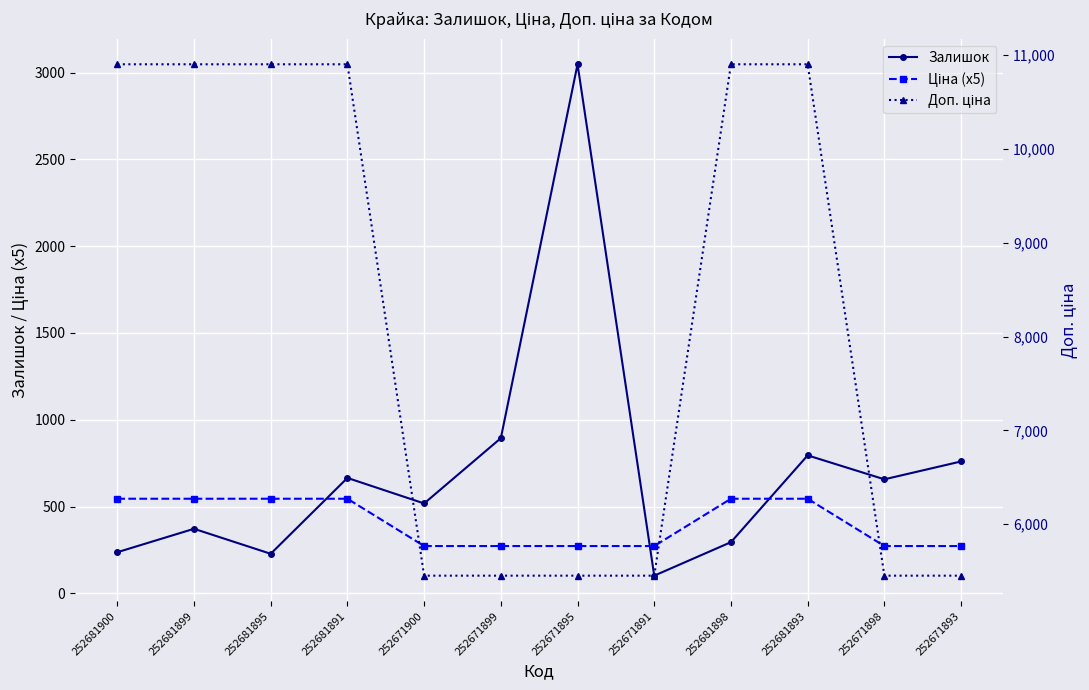

Where does the Ціна (x5) series first go above 545?

252681900